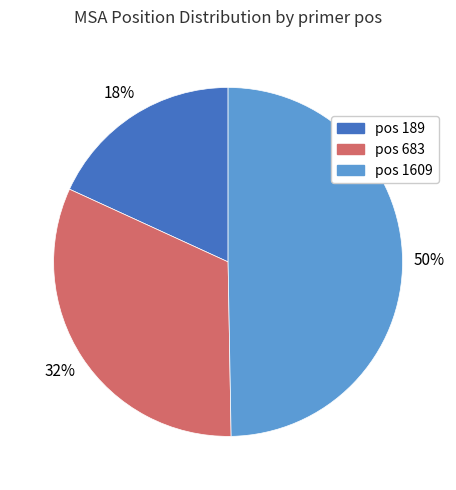

To the nearest percent, what is the difference between the largest and smallest slice percentages?

32%